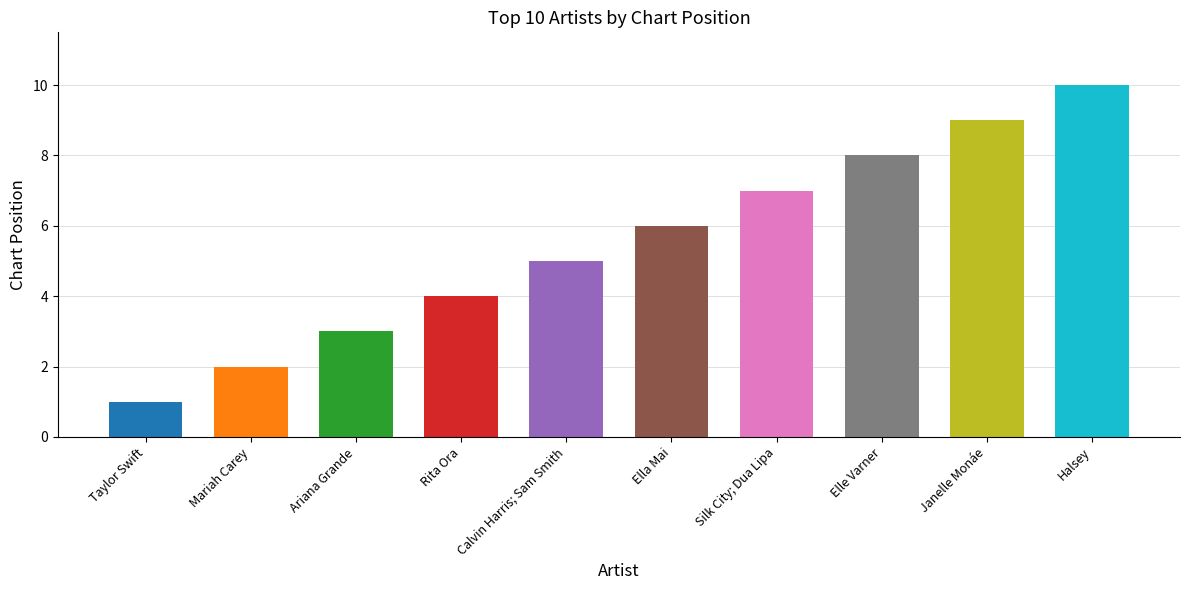

What position from the right is Janelle Monáe?

2